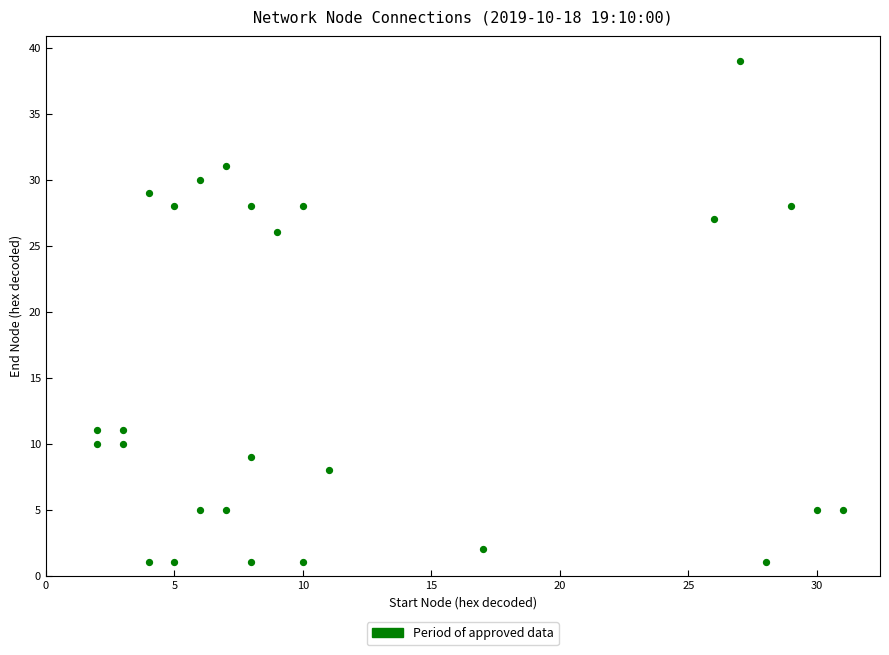

What Y value in the scatter plot is closest to 20?

26